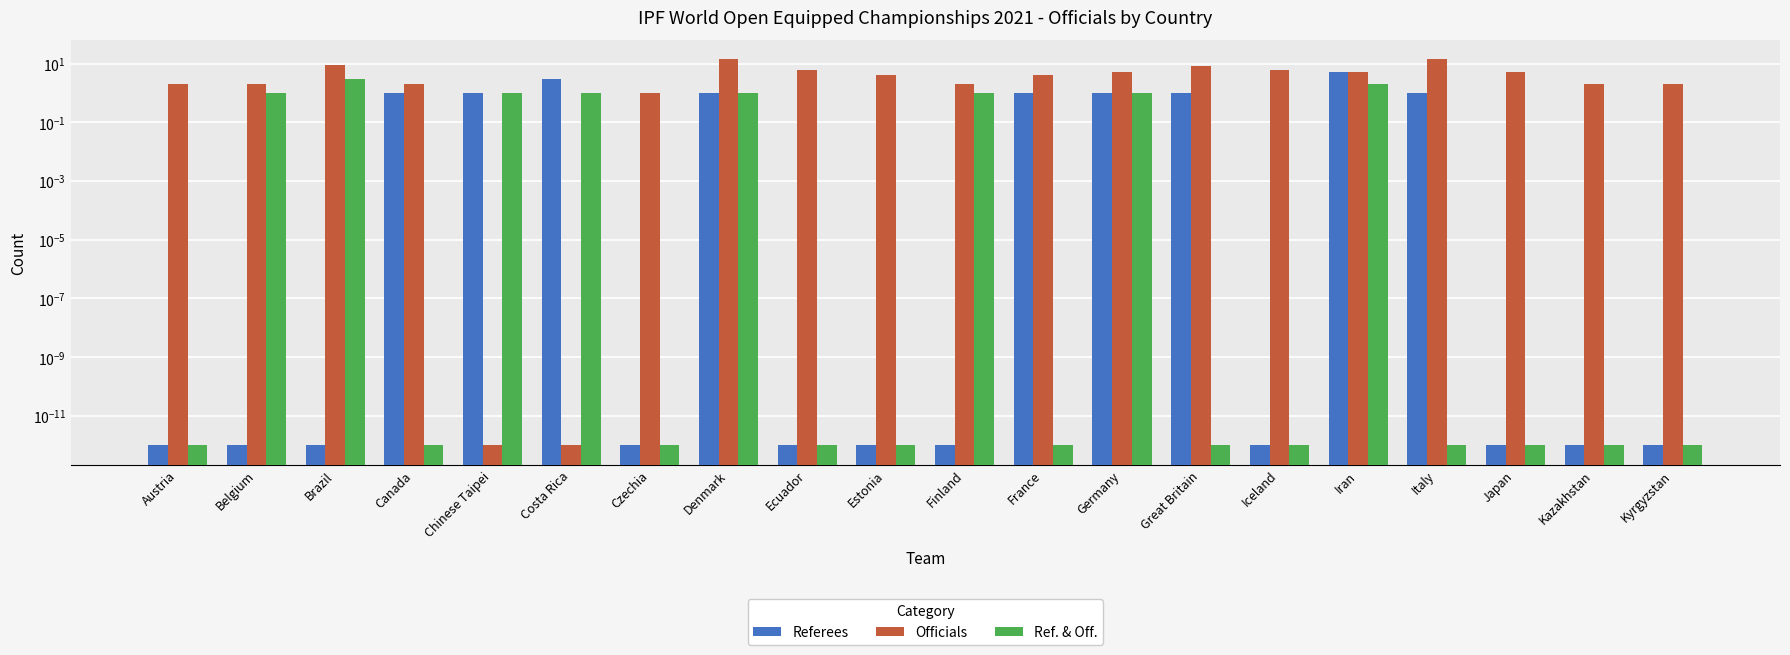

Reading right to left, what are all the values shown in this chart?

Referees: Kyrgyzstan=0.0	Kazakhstan=0.0	Japan=0.0	Italy=1.0	Iran=5.0	Iceland=0.0	Great Britain=1.0	Germany=1.0	France=1.0	Finland=0.0	Estonia=0.0	Ecuador=0.0	Denmark=1.0	Czechia=0.0	Costa Rica=3.0	Chinese Taipei=1.0	Canada=1.0	Brazil=0.0	Belgium=0.0	Austria=0.0
Officials: Kyrgyzstan=2.0	Kazakhstan=2.0	Japan=5.0	Italy=14.0	Iran=5.0	Iceland=6.0	Great Britain=8.0	Germany=5.0	France=4.0	Finland=2.0	Estonia=4.0	Ecuador=6.0	Denmark=14.0	Czechia=1.0	Costa Rica=0.0	Chinese Taipei=0.0	Canada=2.0	Brazil=9.0	Belgium=2.0	Austria=2.0
Ref. & Off.: Kyrgyzstan=0.0	Kazakhstan=0.0	Japan=0.0	Italy=0.0	Iran=2.0	Iceland=0.0	Great Britain=0.0	Germany=1.0	France=0.0	Finland=1.0	Estonia=0.0	Ecuador=0.0	Denmark=1.0	Czechia=0.0	Costa Rica=1.0	Chinese Taipei=1.0	Canada=0.0	Brazil=3.0	Belgium=1.0	Austria=0.0